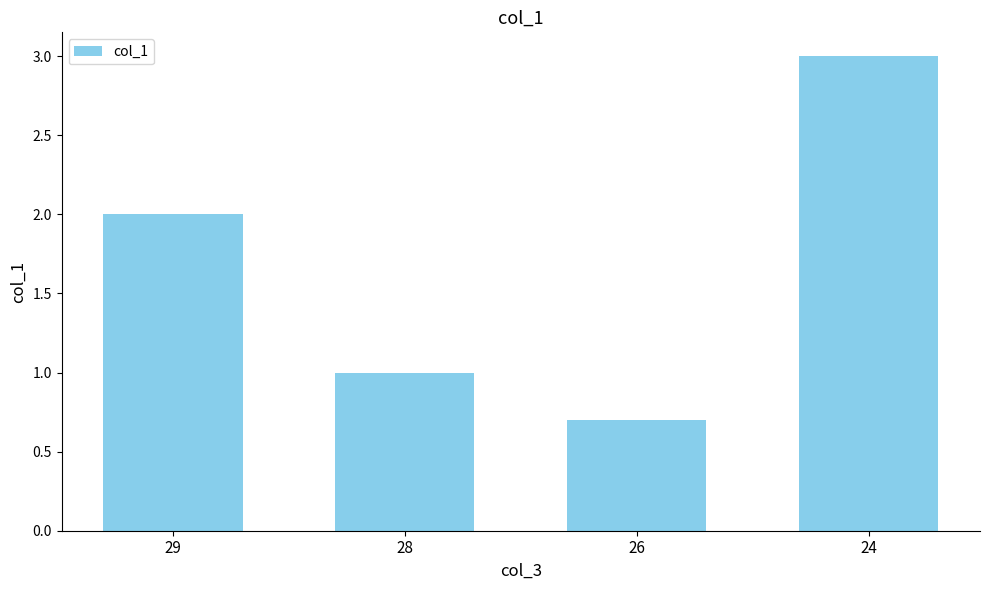

How many bars are there in total?

4